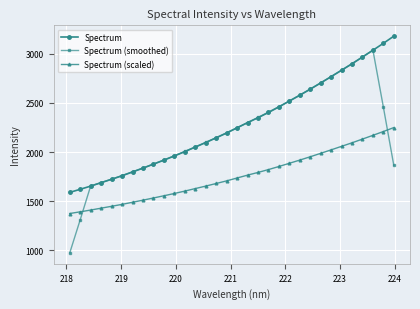

What is the smallest value displayed?

972.5